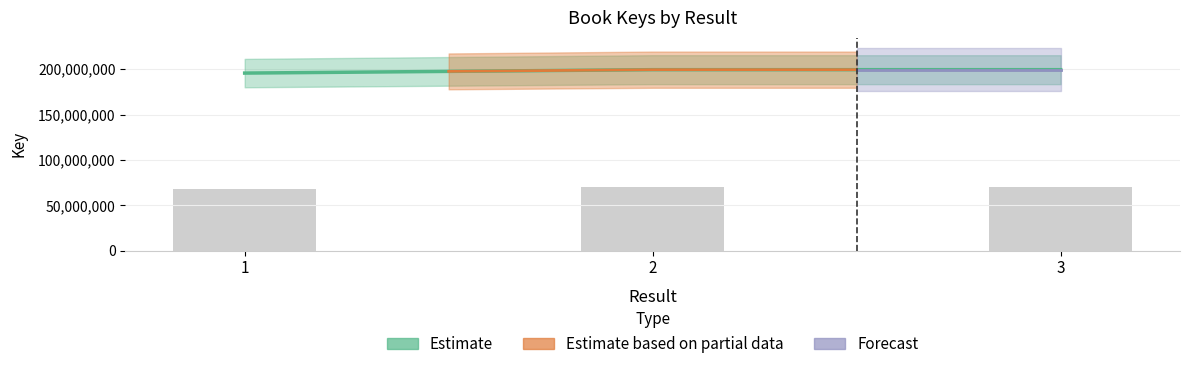

What is the minimum value shown in the chart?

197574661.5